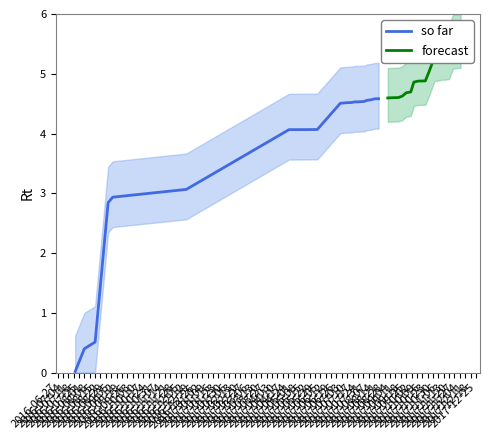

The forecast series shows 5.0 at 2016-09-12. True or false?

True